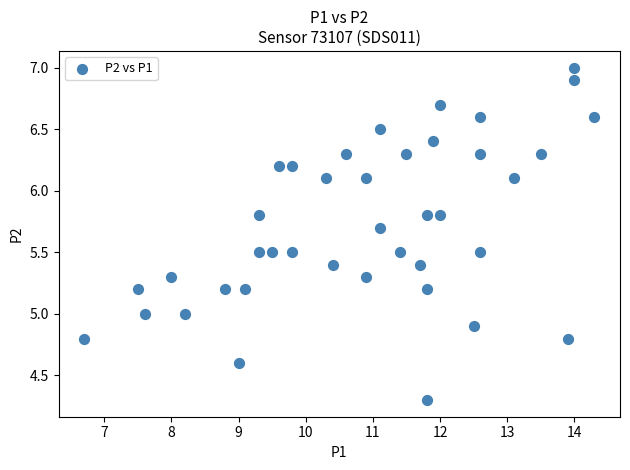

What is the range of X values (max minus min)?

7.6